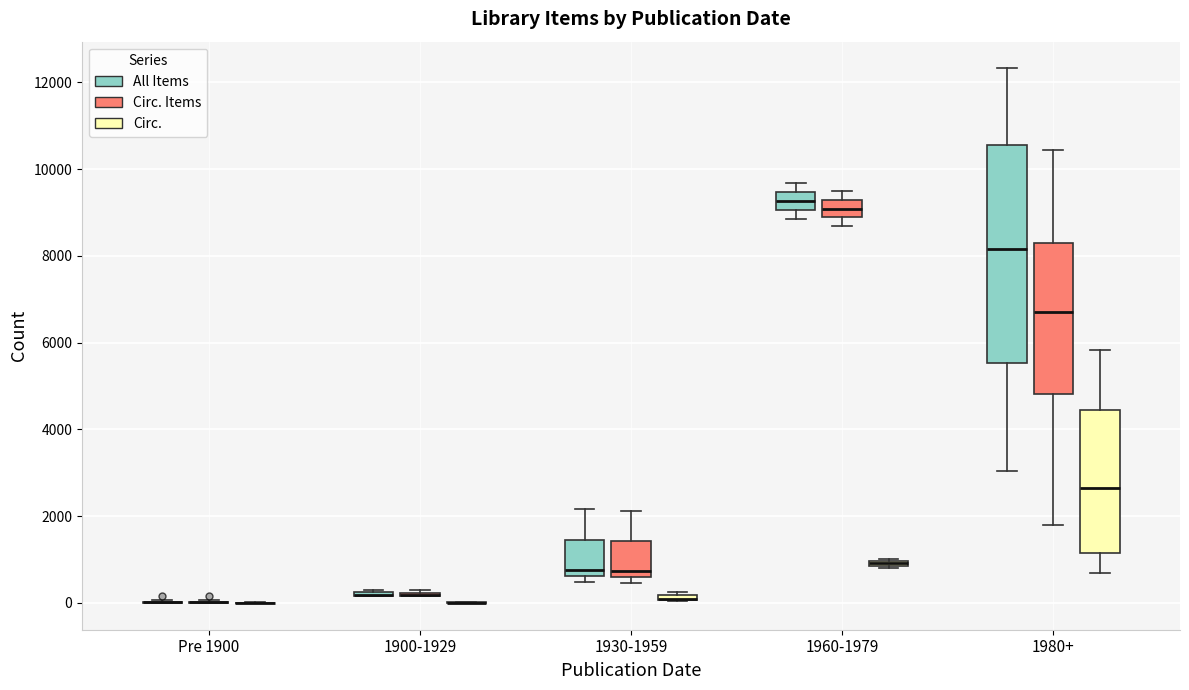

Comparing the boxes themselves (not the whiskers), which one is the tallest?

1980+ (All Items)